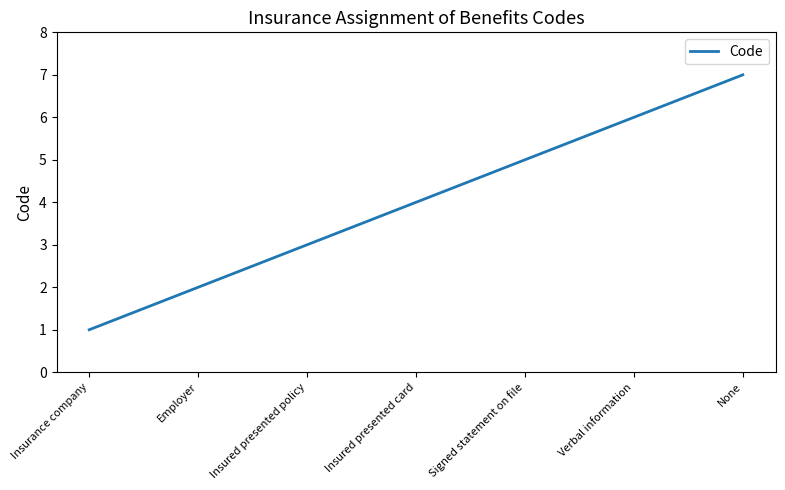

What is the average value?

4